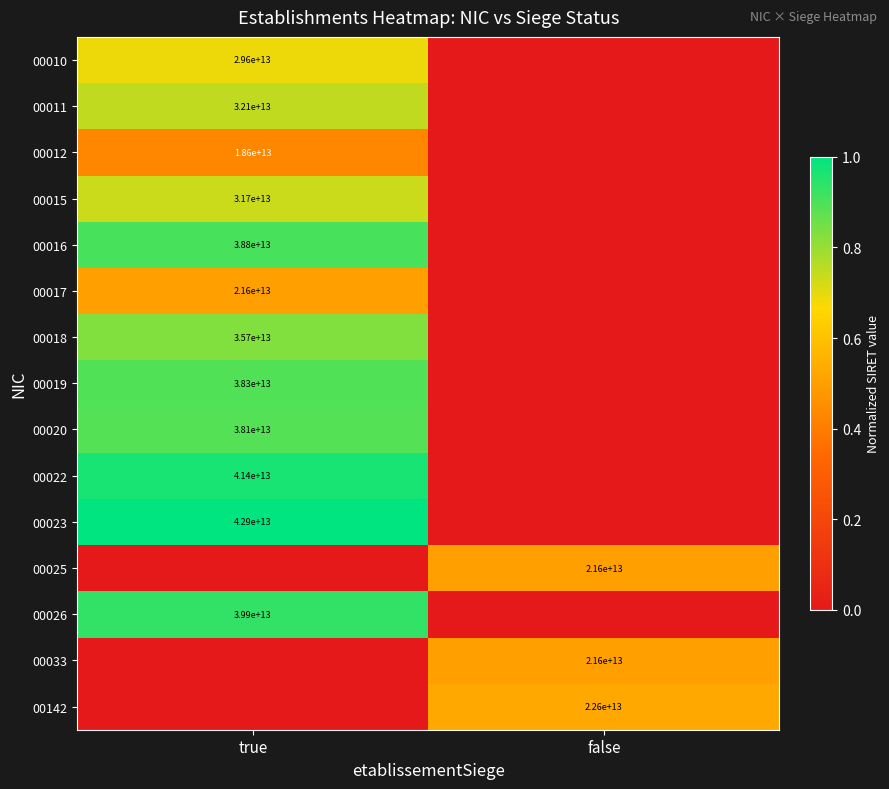

At which category is the sum across all series the highest?

true